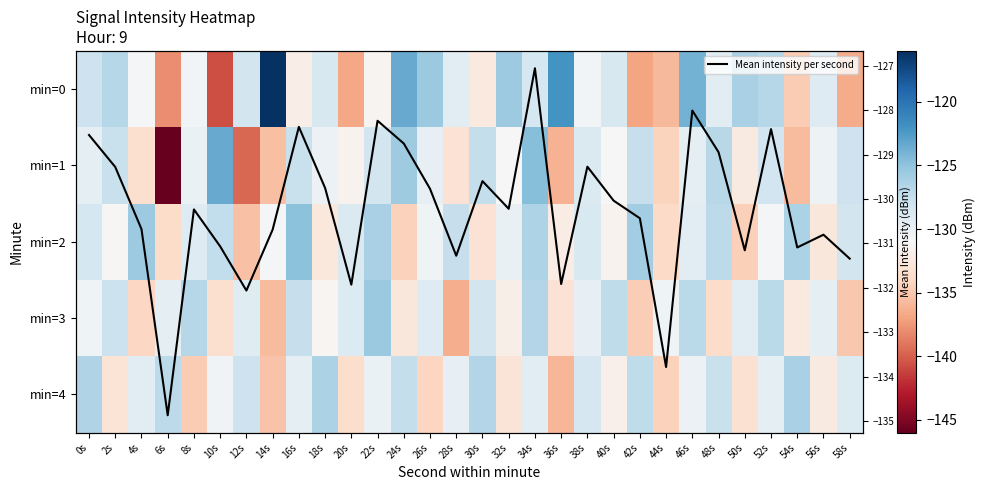

Where does the min=2 series first go above -129?

0s